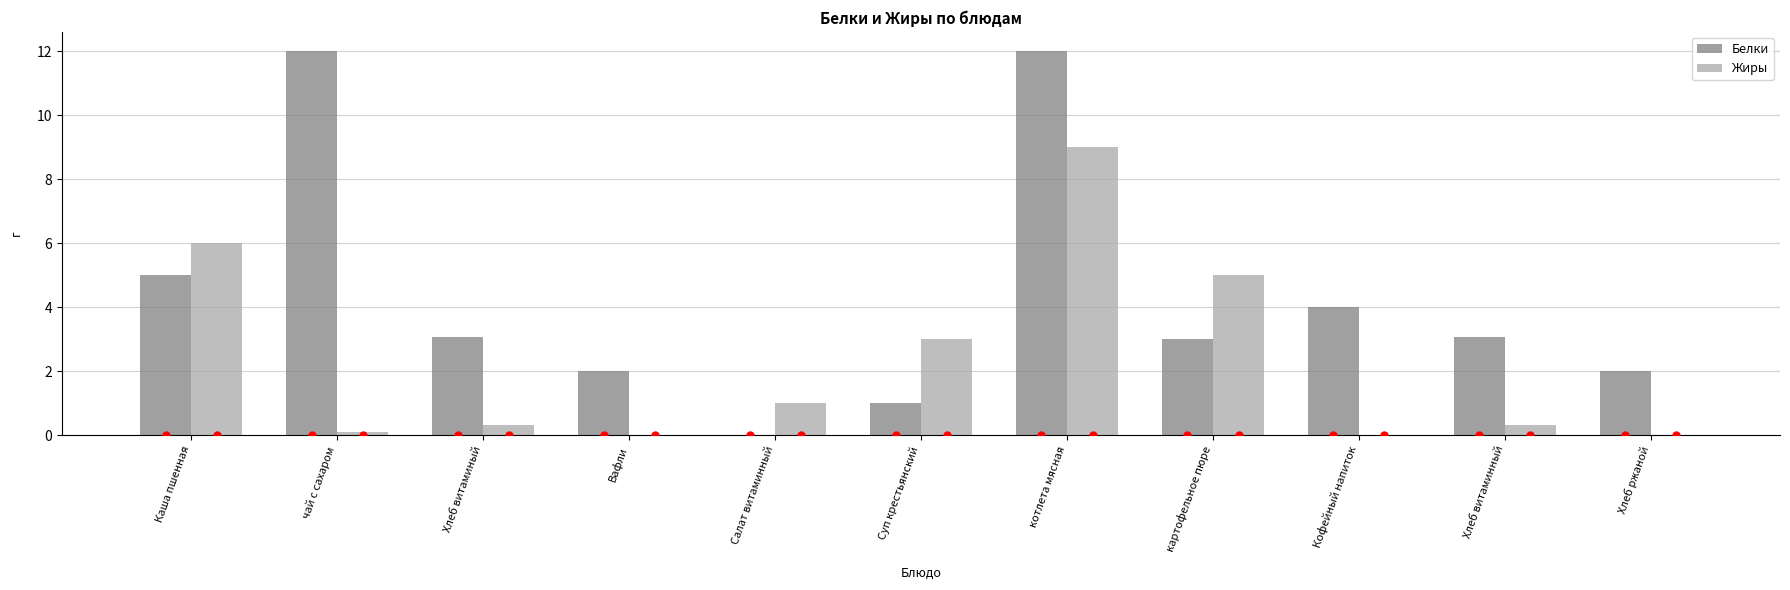

What is the sum of all Белки values?

47.2